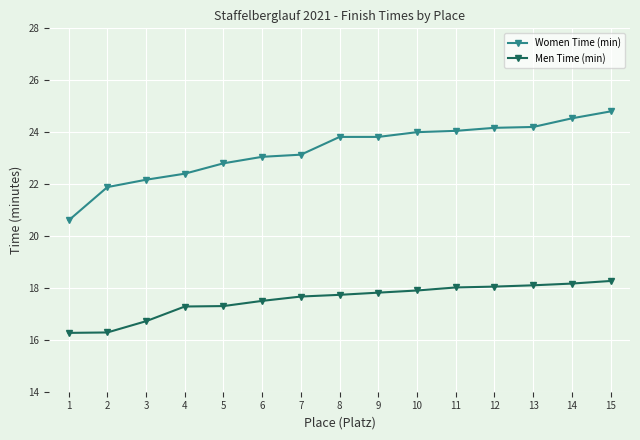

Count the number of data series in this chart.

2